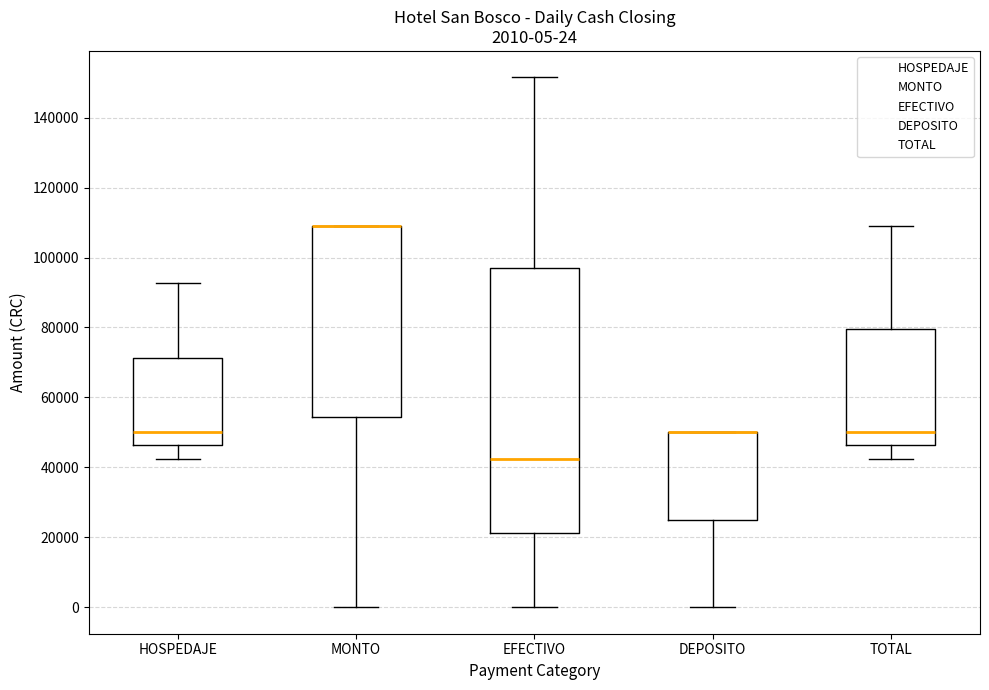

Comparing the boxes themselves (not the whiskers), which one is the tallest?

EFECTIVO